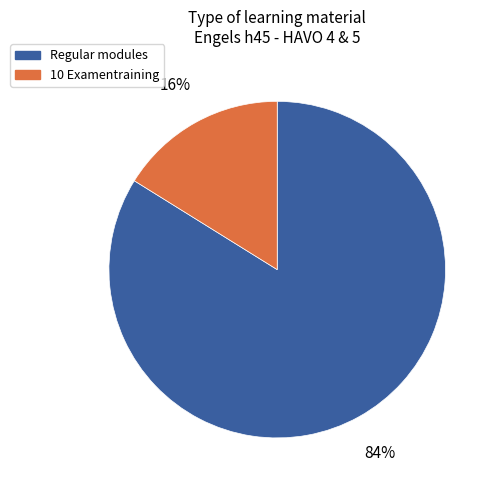

What percentage is the Regular modules slice, to the nearest percent?

84%